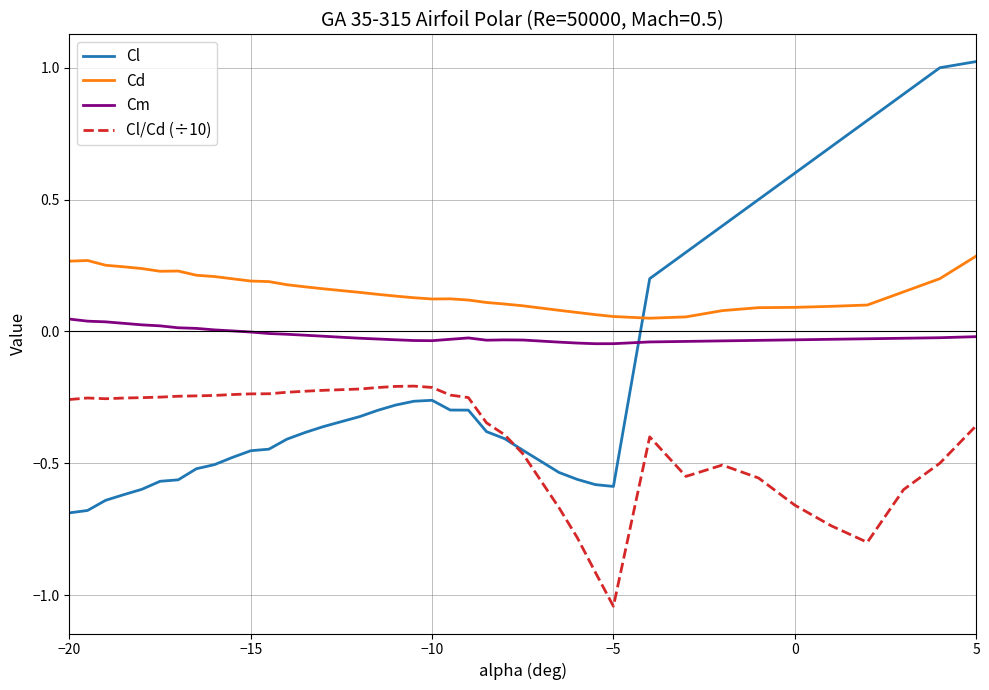

True or false: Cm and Cd intersect in this chart.

False